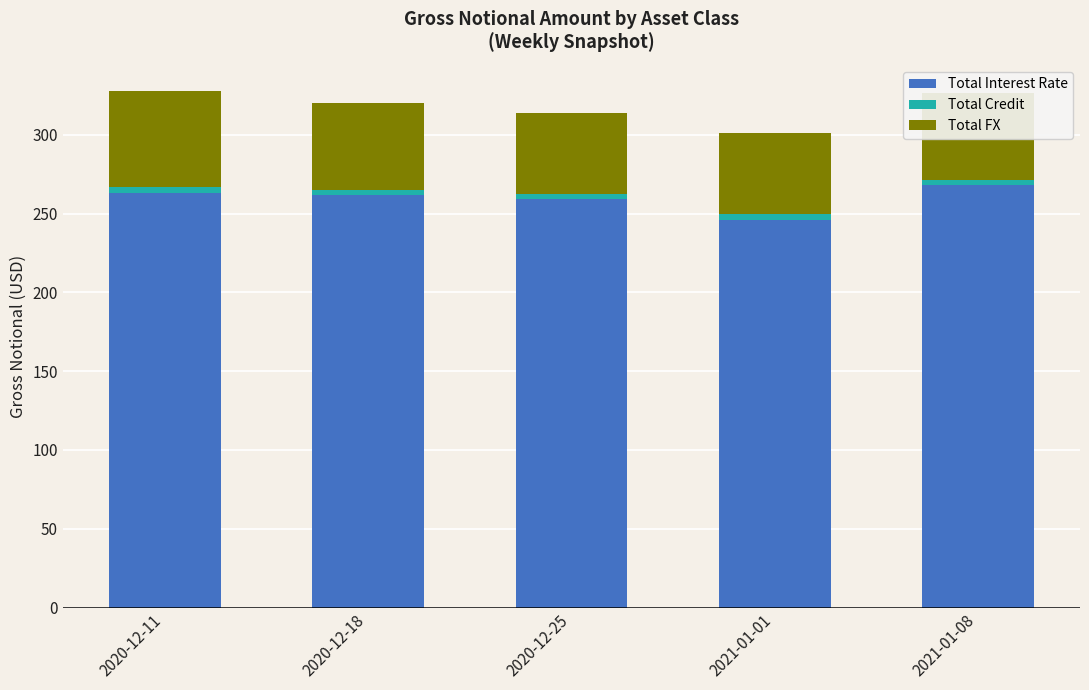

What is the maximum value for Total Interest Rate?

267.9